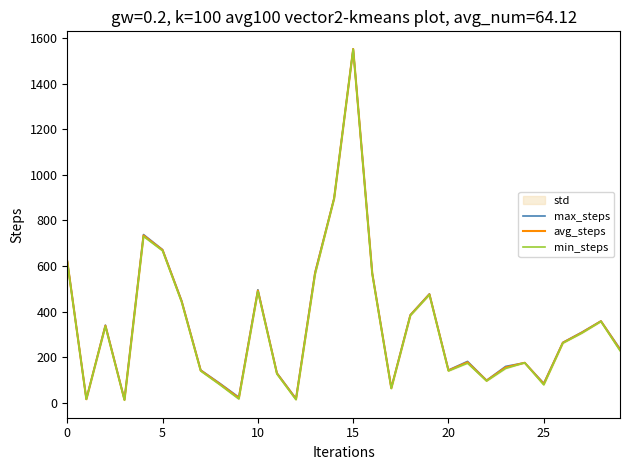

What is the highest value of the avg_steps series?

1551.5